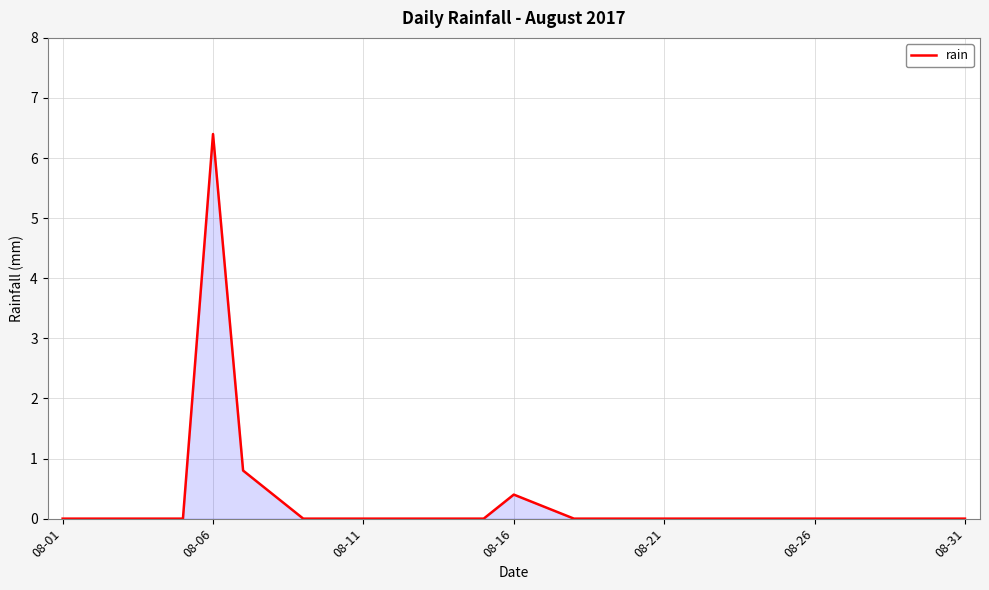

Reading left to right, list all the values displayed in this chart.

0.0	0.0	0.0	0.0	0.0	6.4	0.8	0.4	0.0	0.0	0.0	0.0	0.0	0.0	0.0	0.4	0.2	0.0	0.0	0.0	0.0	0.0	0.0	0.0	0.0	0.0	0.0	0.0	0.0	0.0	0.0